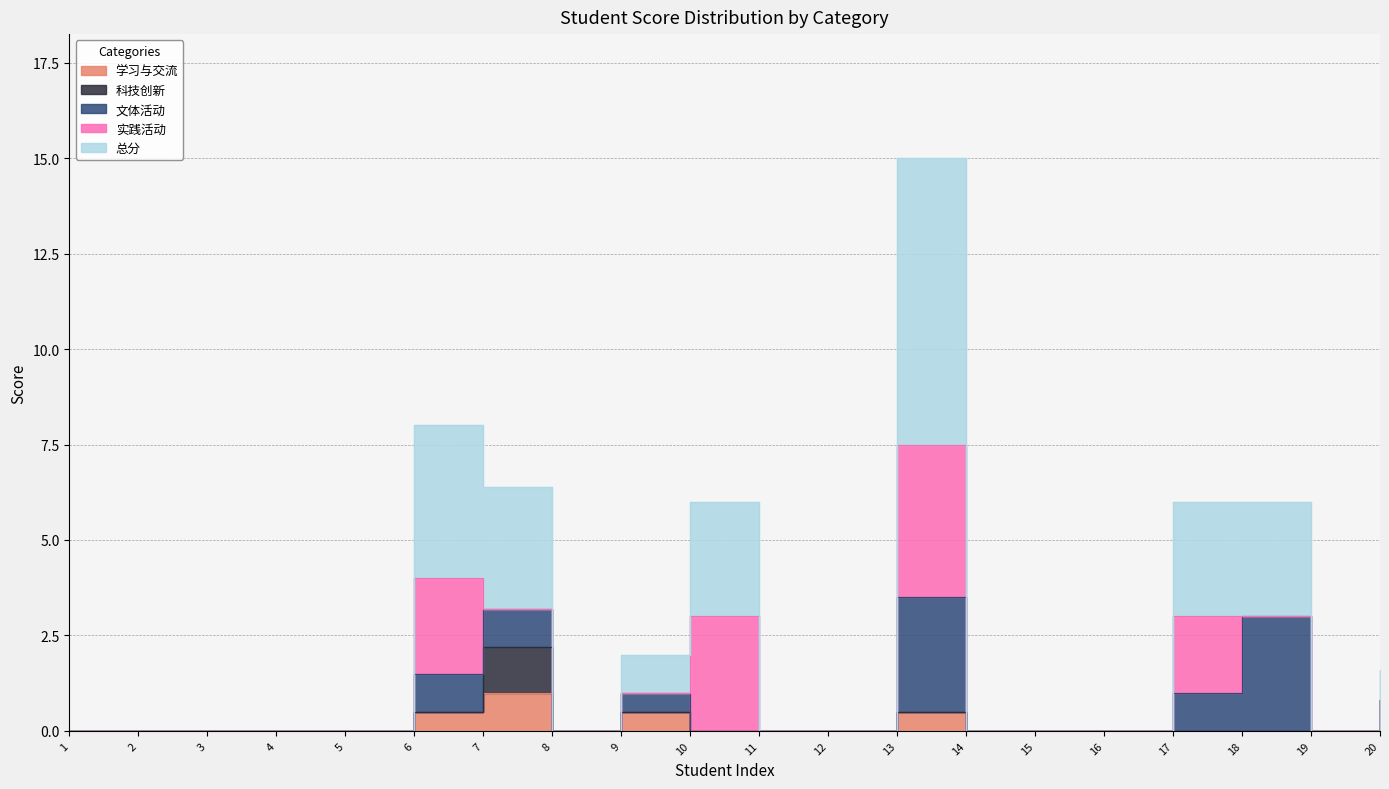

In 总分, how many points are higher than both neighbors (excluding endpoints)?

3